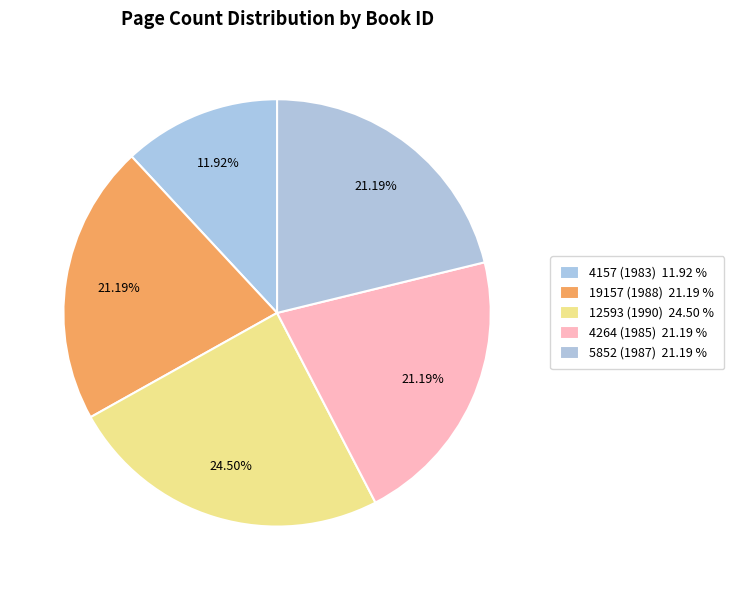

To the nearest percent, what percentage of the pie is 12593 (1990)?

25%